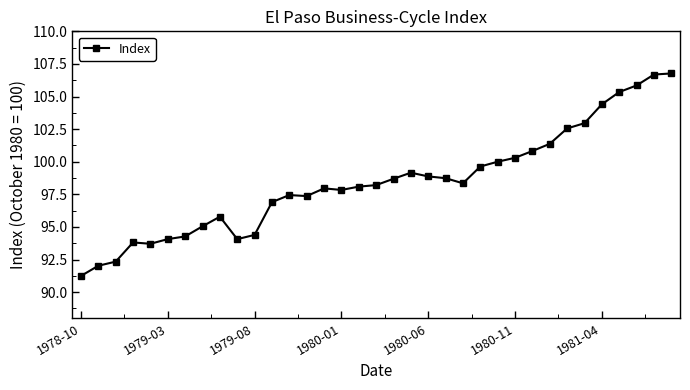

What is the difference between the maximum and second lowest values?

14.7